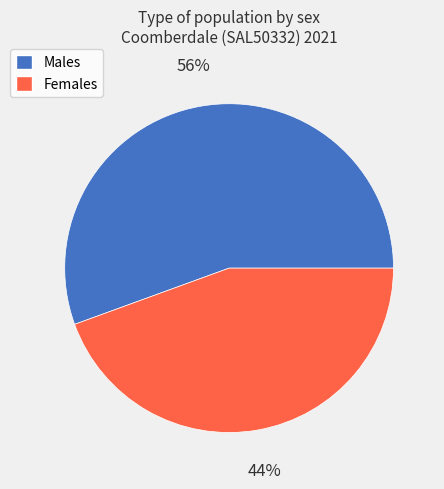

To the nearest percent, what is the average slice percentage?

50%